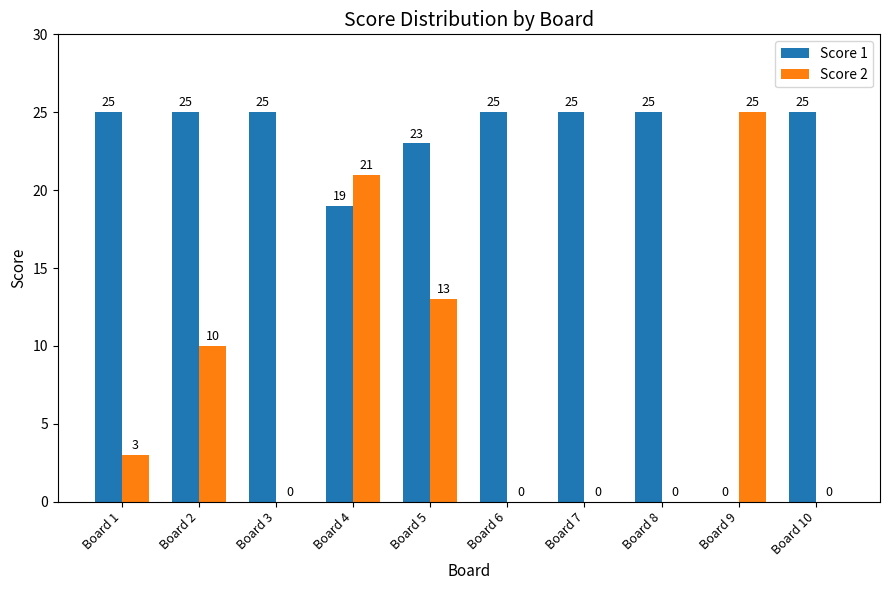

Reading left to right, transcribe all the data shown in this chart.

Score 1: 25	25	25	19	23	25	25	25	0	25
Score 2: 3	10	0	21	13	0	0	0	25	0